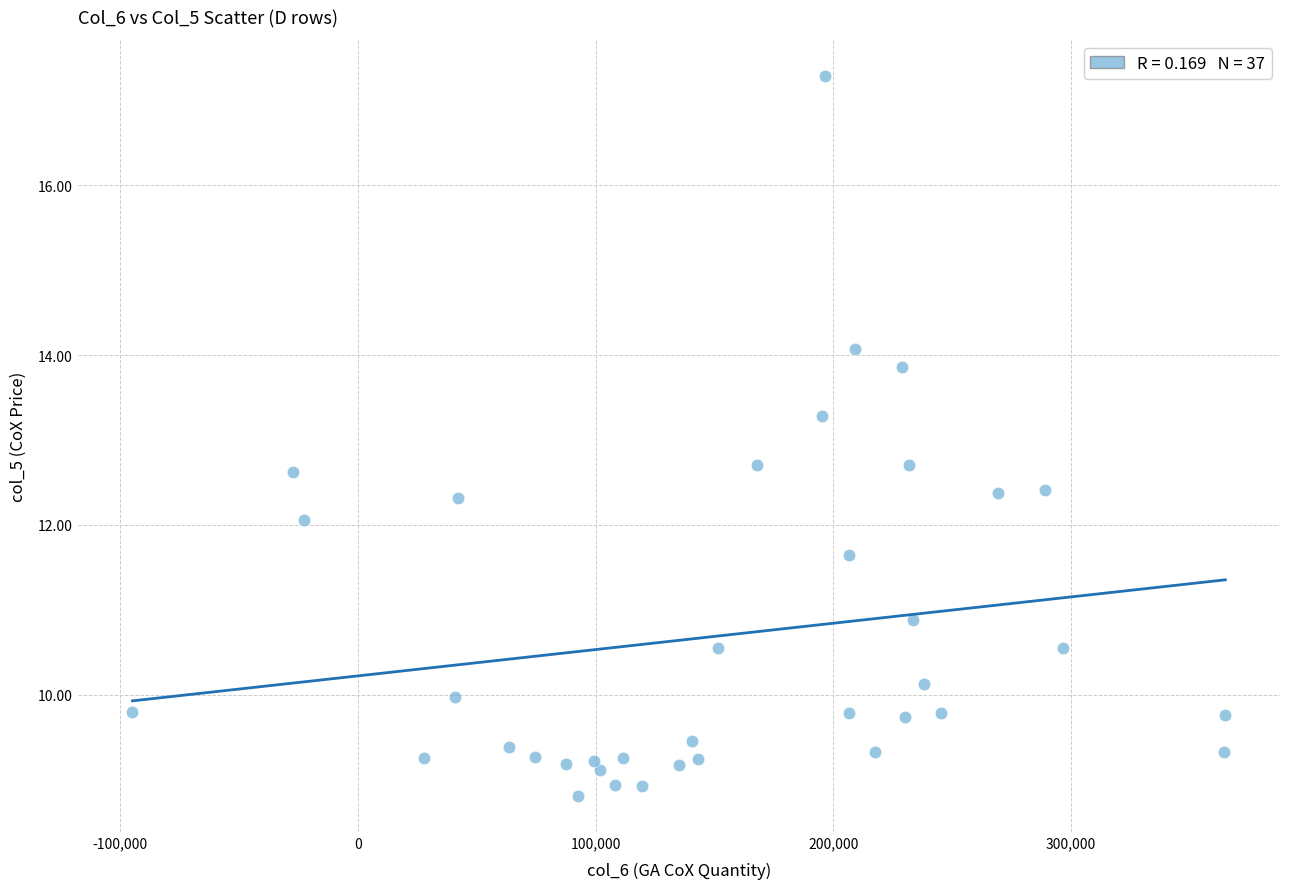

What is the range of Y values (max minus min)?

8.5